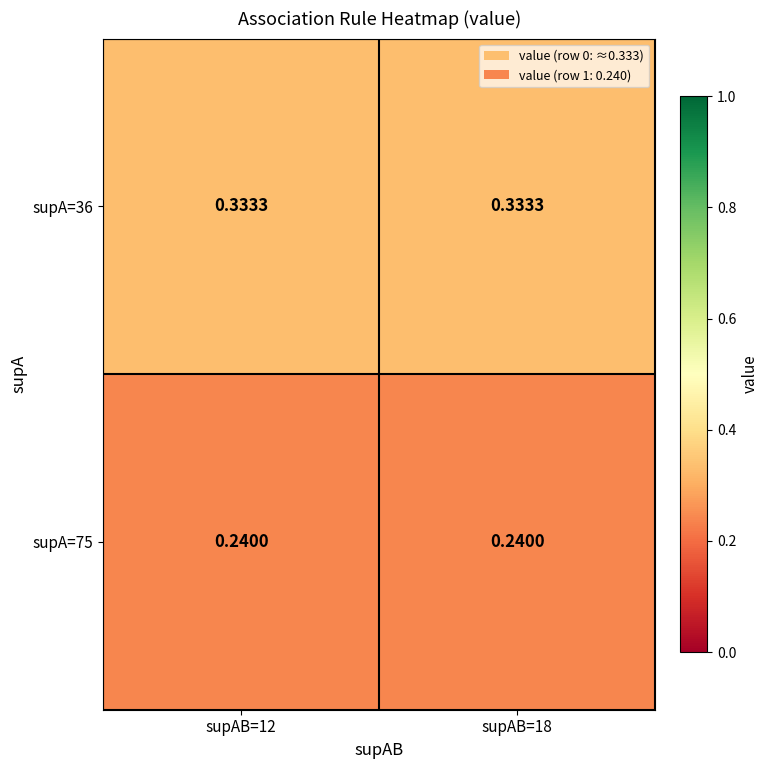

Is the value of supA=36 at supAB=12 greater than the value of supA=75 at supAB=18?

Yes